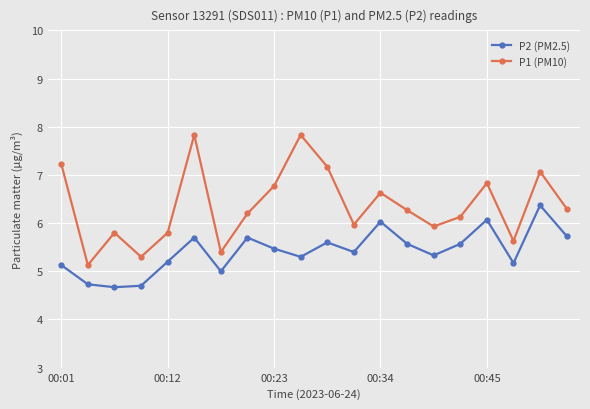

True or false: P2 (PM2.5) has more than 2 points higher than both neighbors.

True